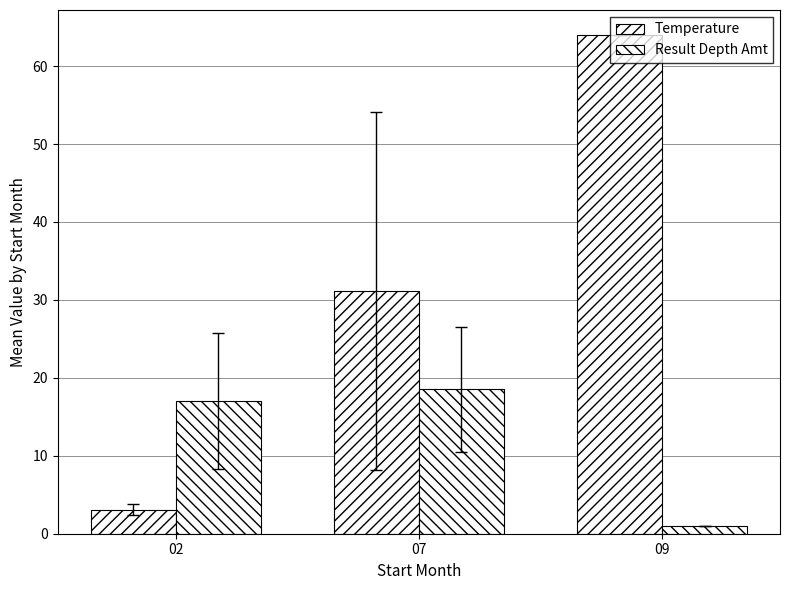

How many groups of bars are there?

3